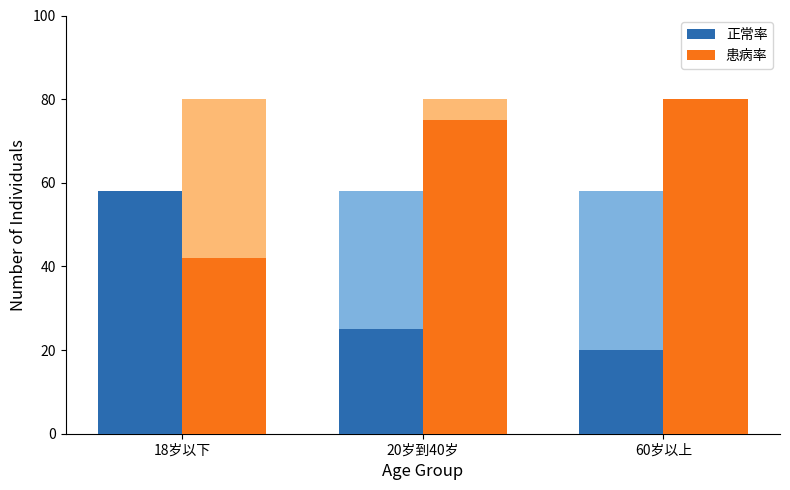

Are the bars grouped side by side (vs. stacked)?

Yes